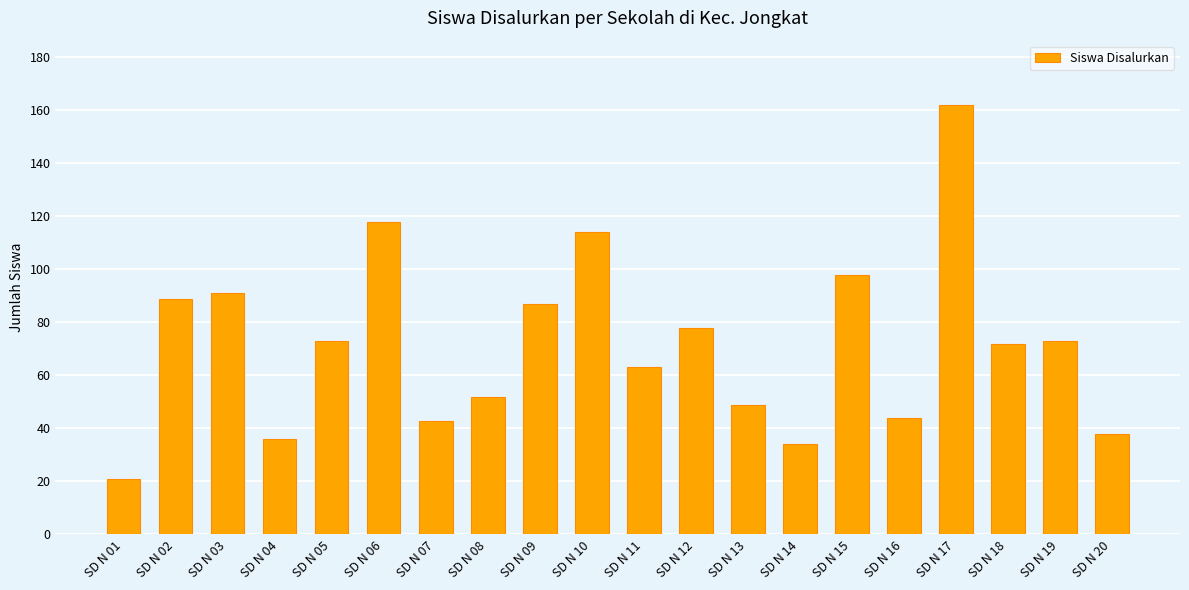

What is the difference between the maximum and minimum values?

141